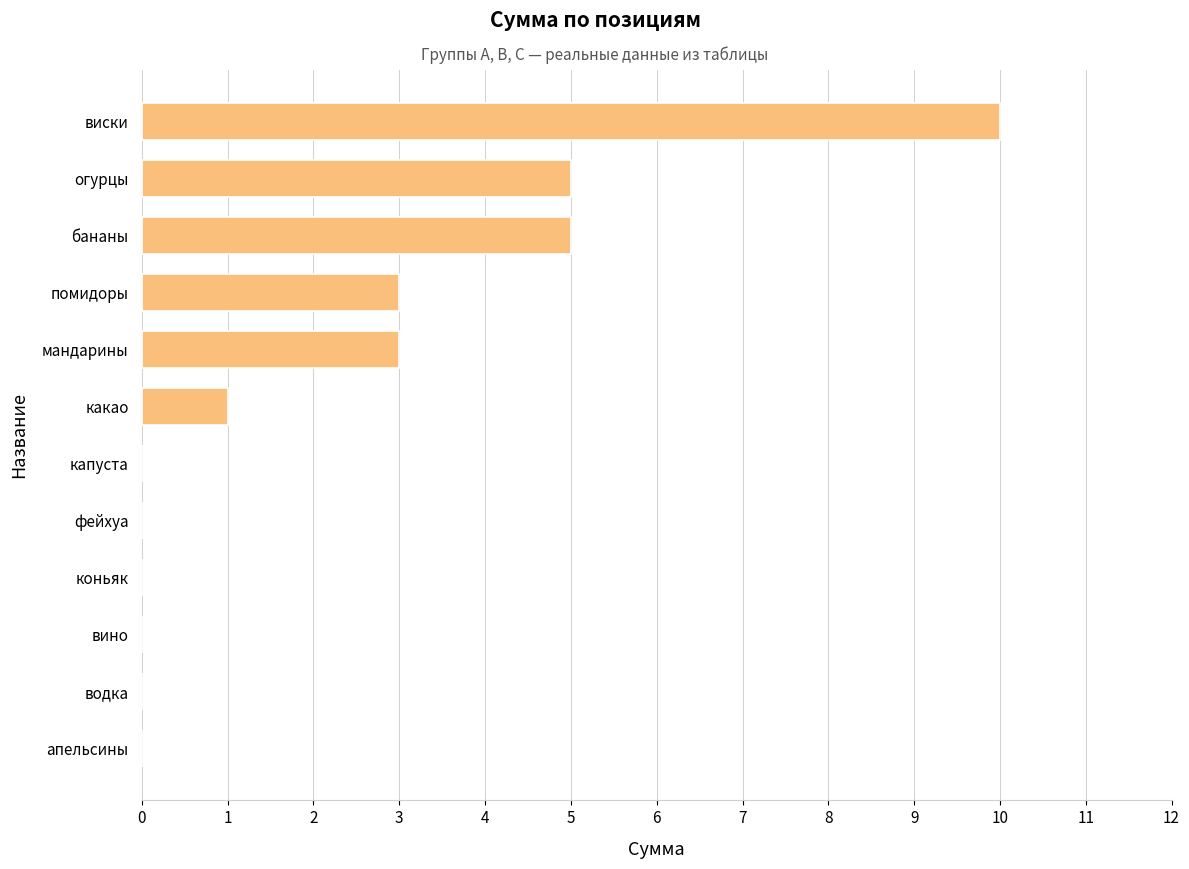

True or false: the data shows 0 at фейхуа.

True